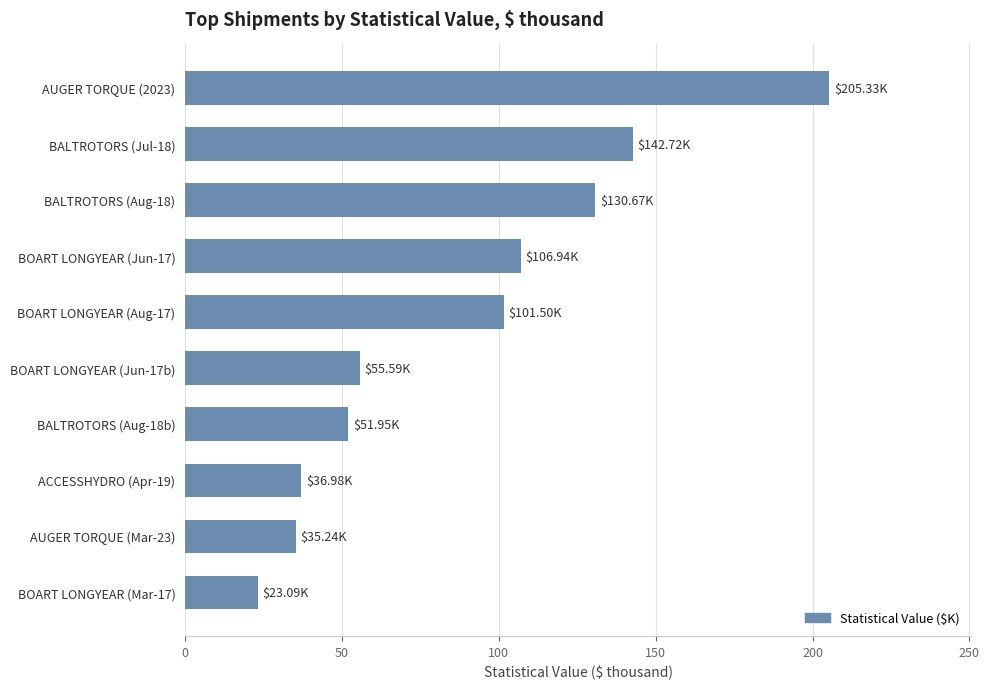

What is the maximum value shown in the chart?

205.3